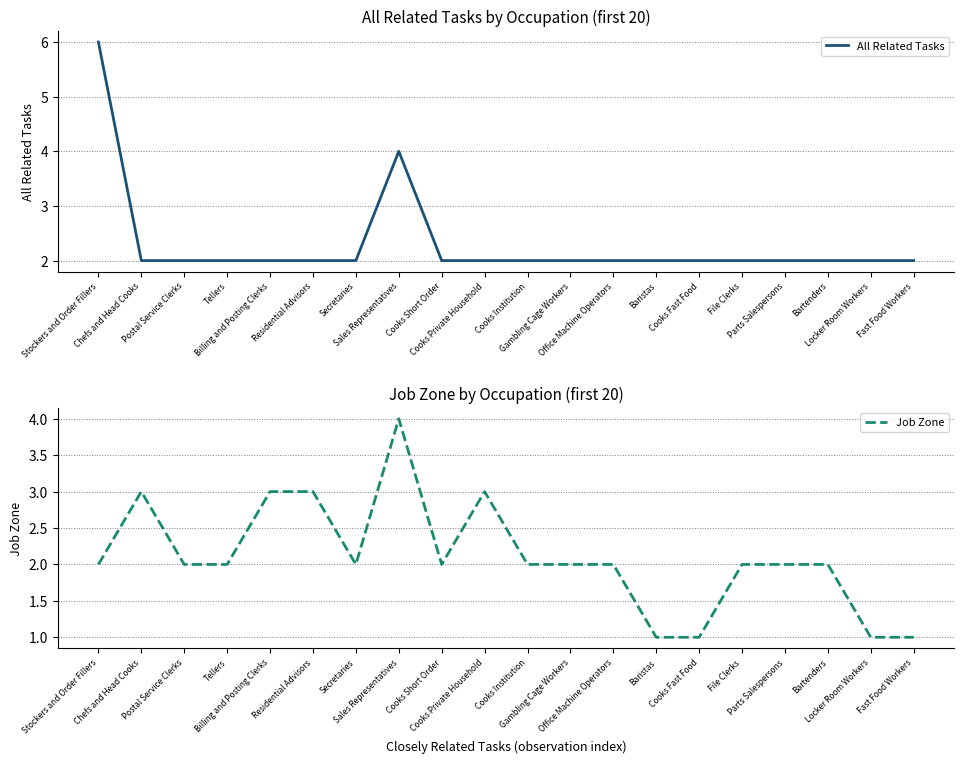

Reading right to left, transcribe all the data shown in this chart.

All Related Tasks: 2	2	2	2	2	2	2	2	2	2	2	2	4	2	2	2	2	2	2	6
Job Zone: 1	1	2	2	2	1	1	2	2	2	3	2	4	2	3	3	2	2	3	2